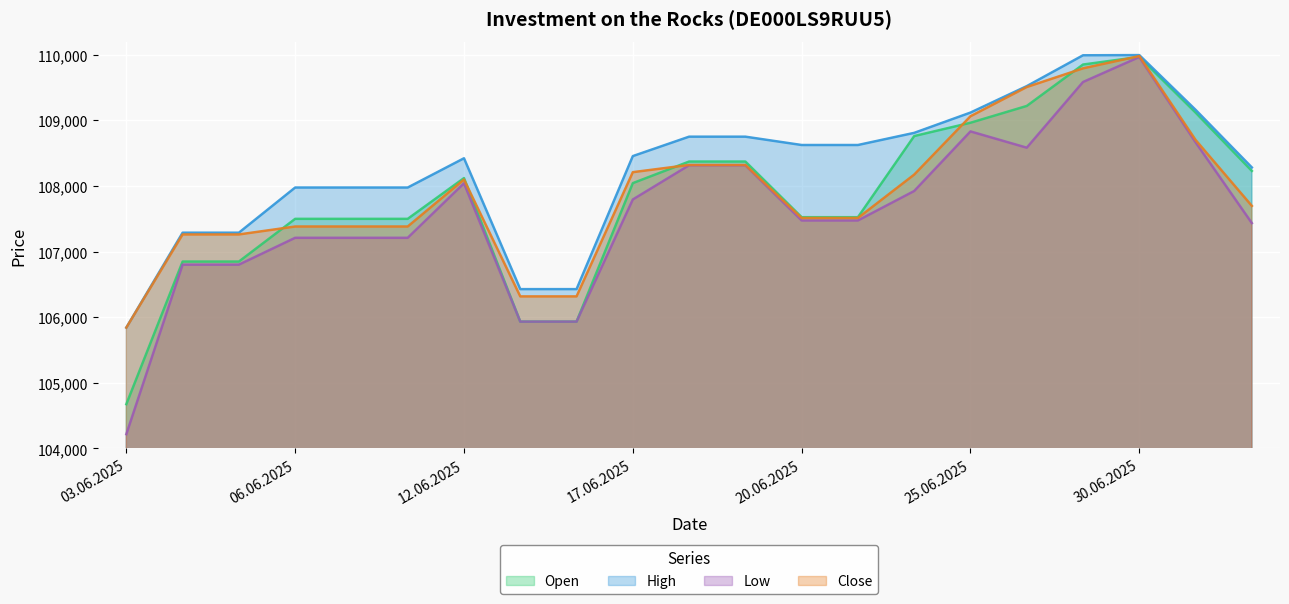

What is the difference between the maximum and minimum values in the High series?

4152